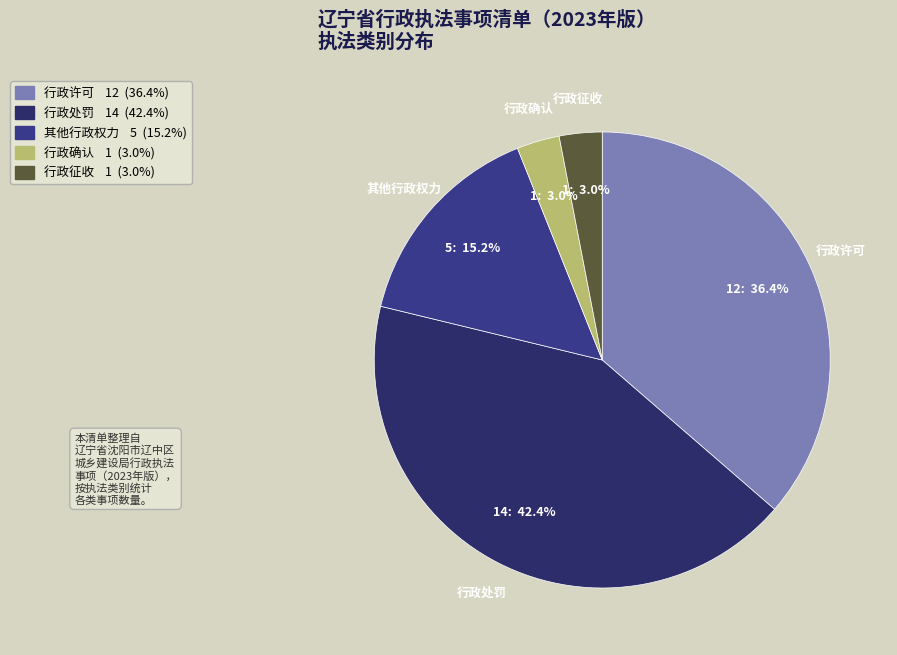

Does 行政处罚 account for over 50% of the chart?

No